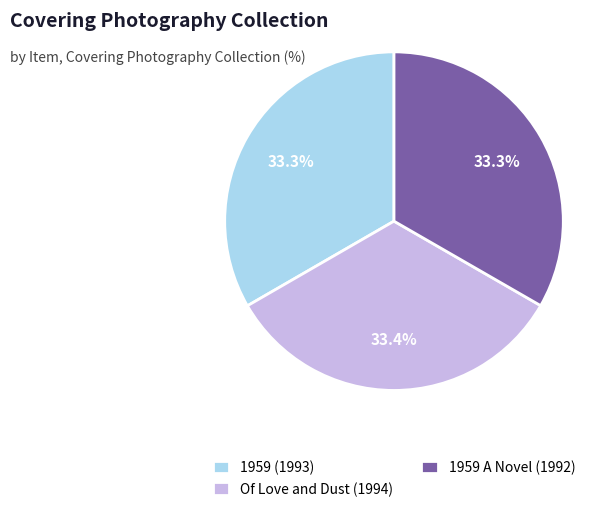

Count the number of slices in the pie.

3